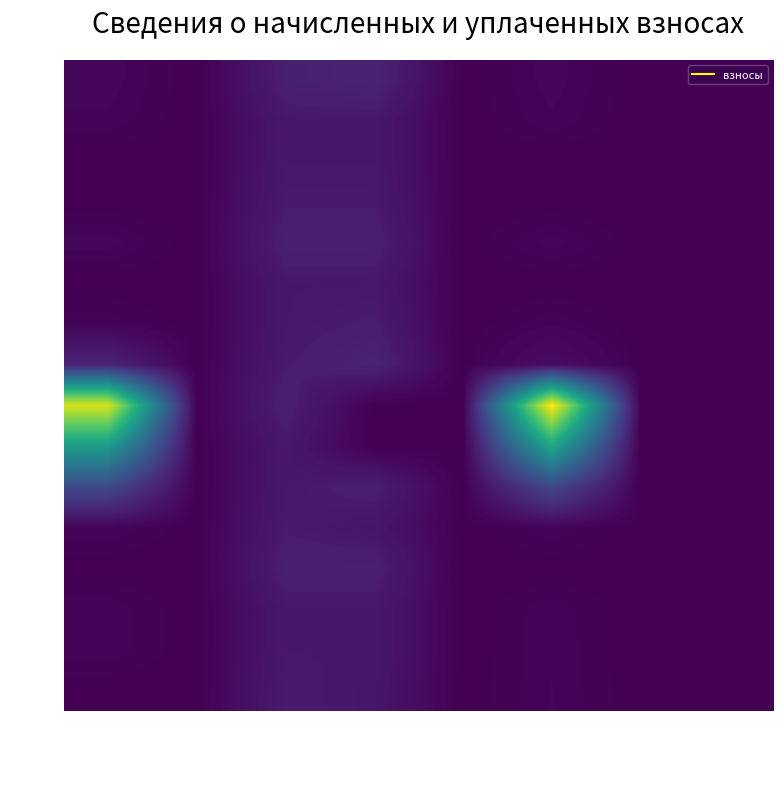

At which category does the chart reach its peak across all series?

задолженность
(пени)